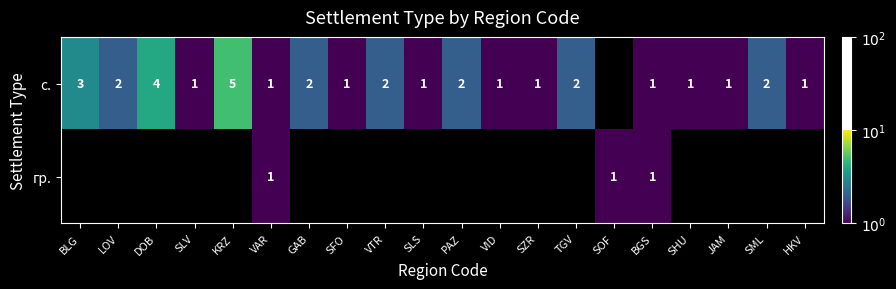

The с. series shows 3 at PAZ. True or false?

False